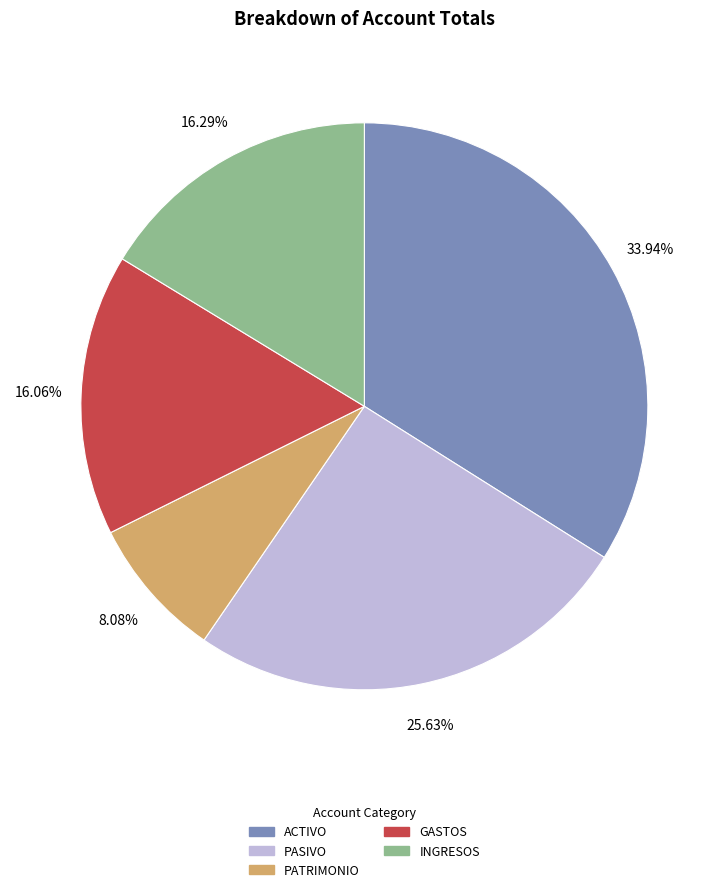

How much of the chart is everything except PASIVO?

74.4%